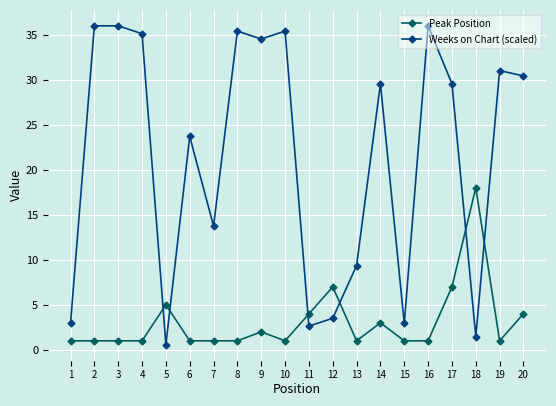

Which series has the largest range (max minus min)?

Weeks on Chart (scaled)